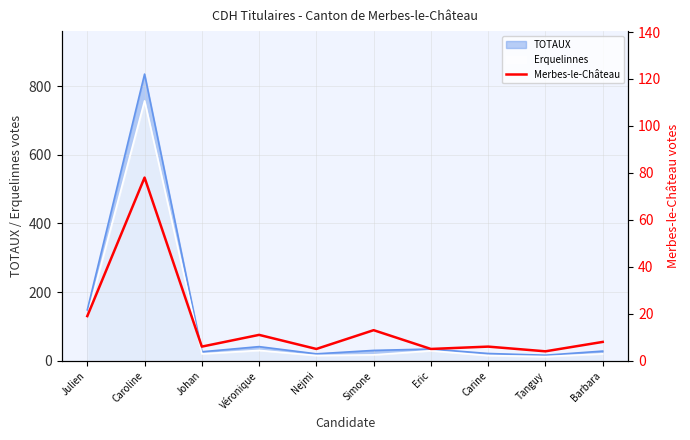

What is the difference between the second highest and minimum values?

15